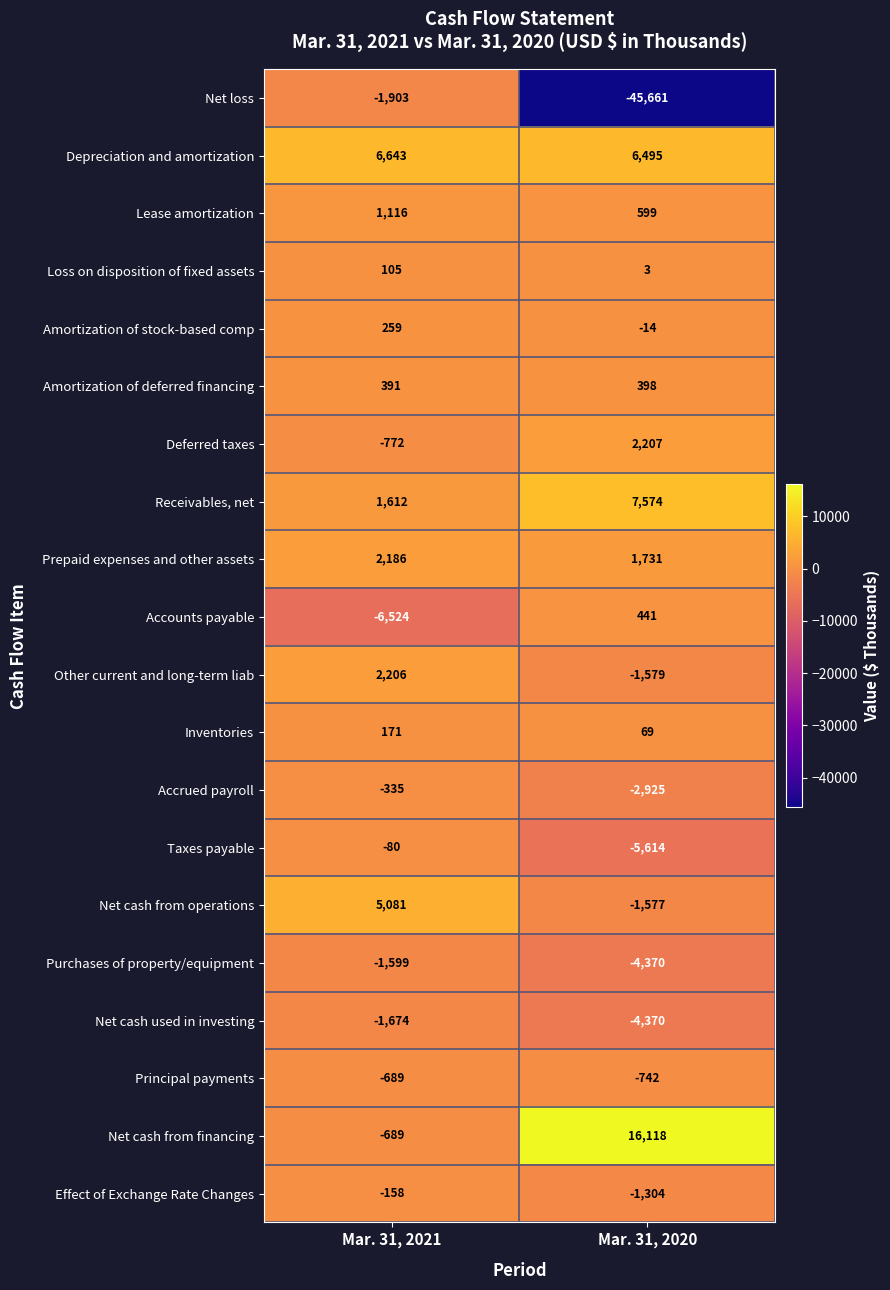

What is the difference between the maximum and minimum values in the Other current and long-term liab series?

3785